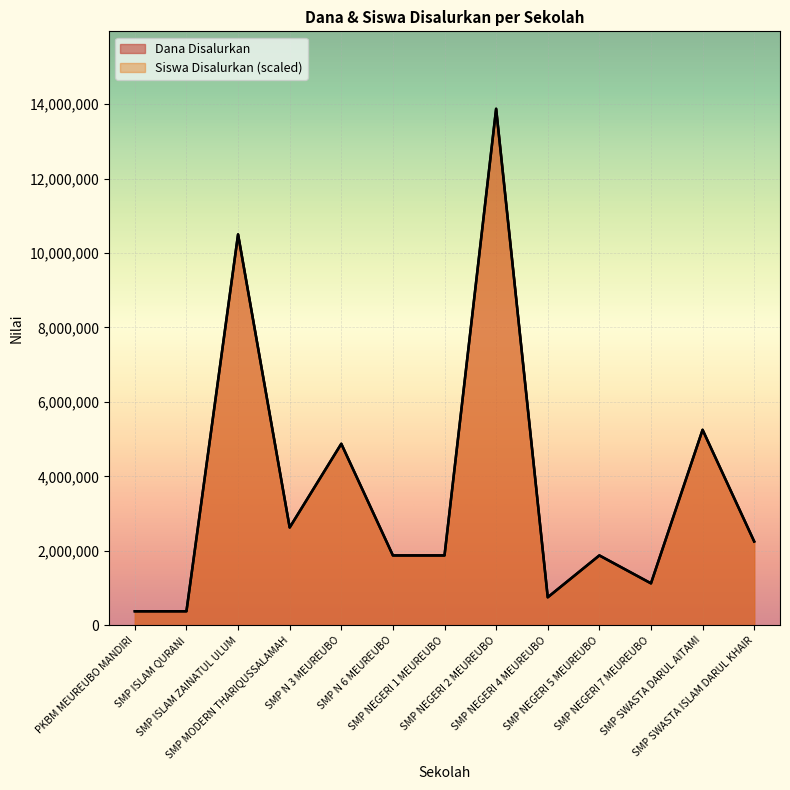

At SMP NEGERI 5 MEUREUBO, list the series in order from largest to smallest.

Dana Disalurkan, Siswa Disalurkan